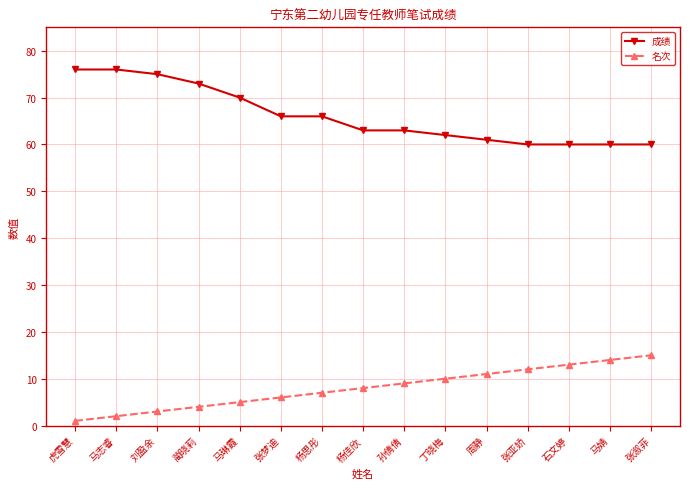

List the series in order of their peak value, highest first.

成绩, 名次